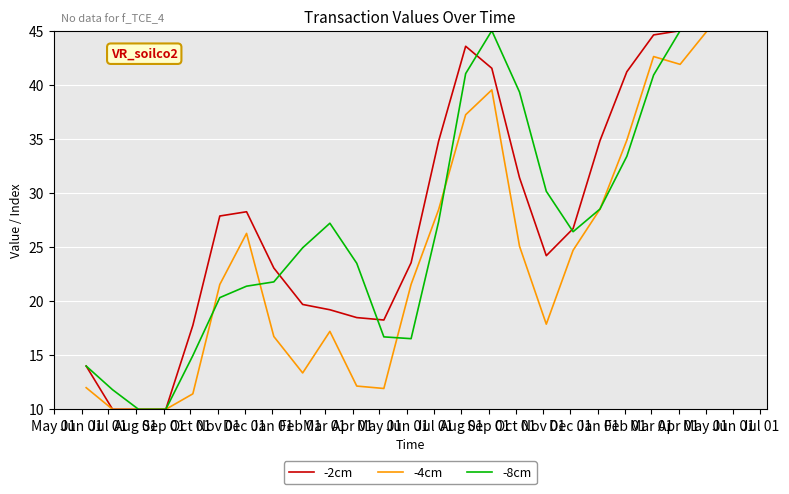

Where is the first local minimum for -4cm?

Jul 01